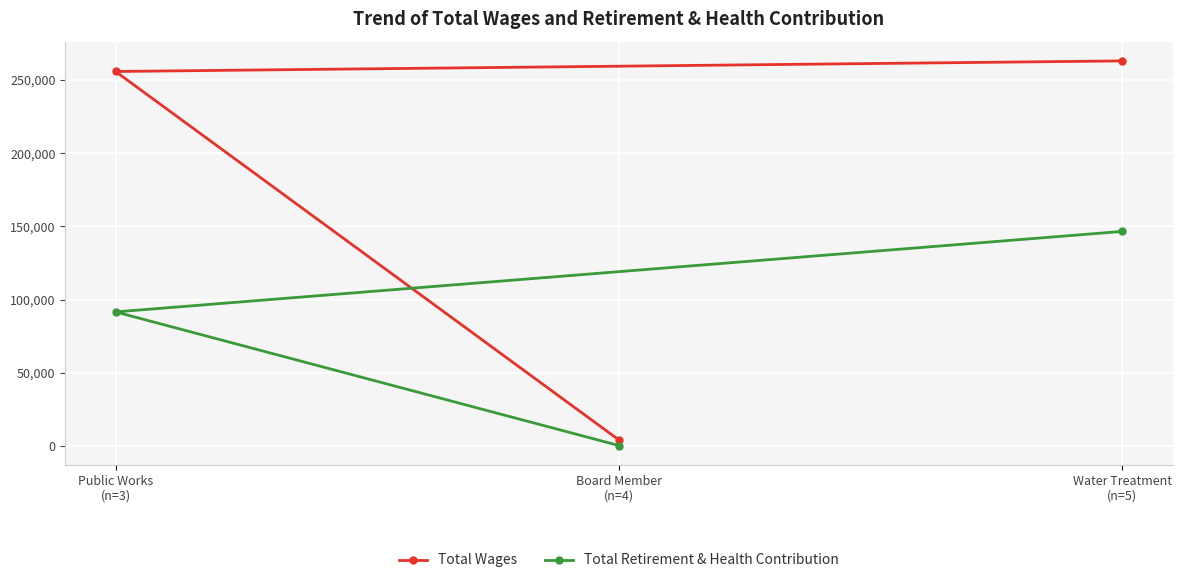

Which category has the highest value in the Total Retirement & Health Contribution series?

Water Treatment
(n=5)